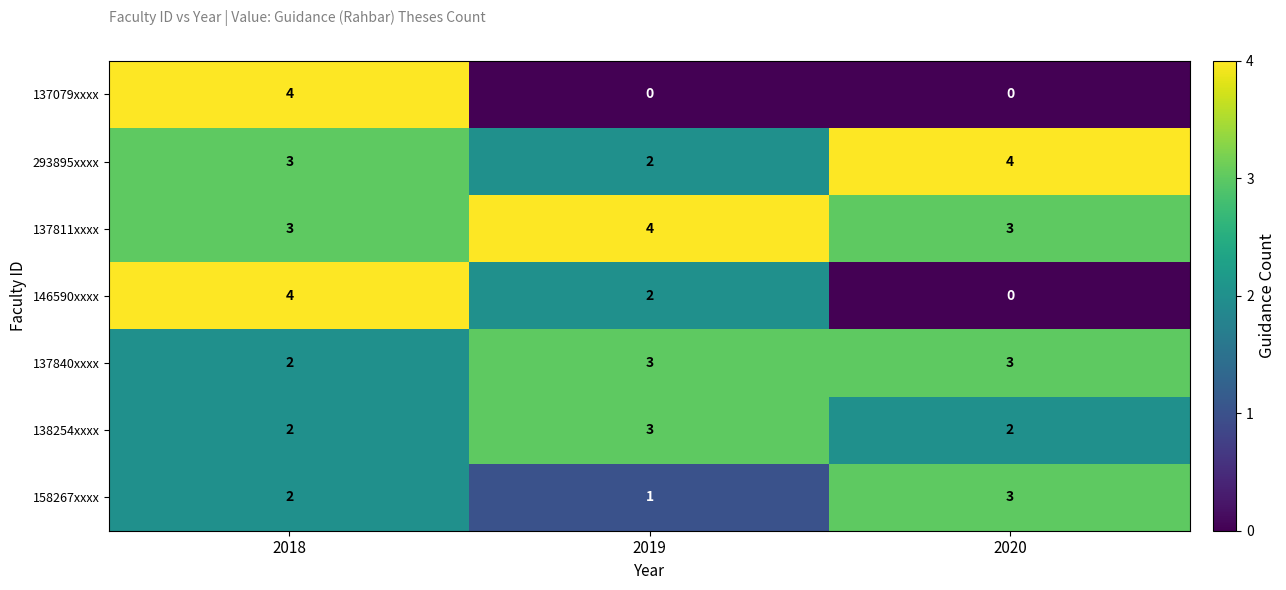

Reading right to left, list all the values displayed in this chart.

137079xxxx: 0	0	4
293895xxxx: 4	2	3
137811xxxx: 3	4	3
146590xxxx: 0	2	4
137840xxxx: 3	3	2
138254xxxx: 2	3	2
158267xxxx: 3	1	2